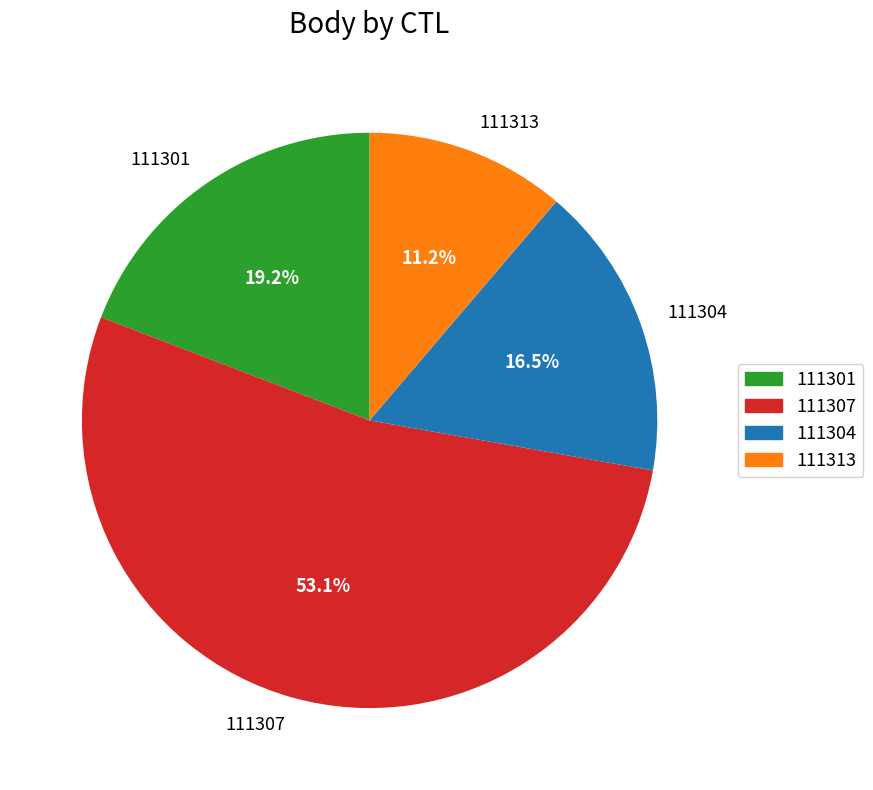

Count the number of slices in the pie.

4